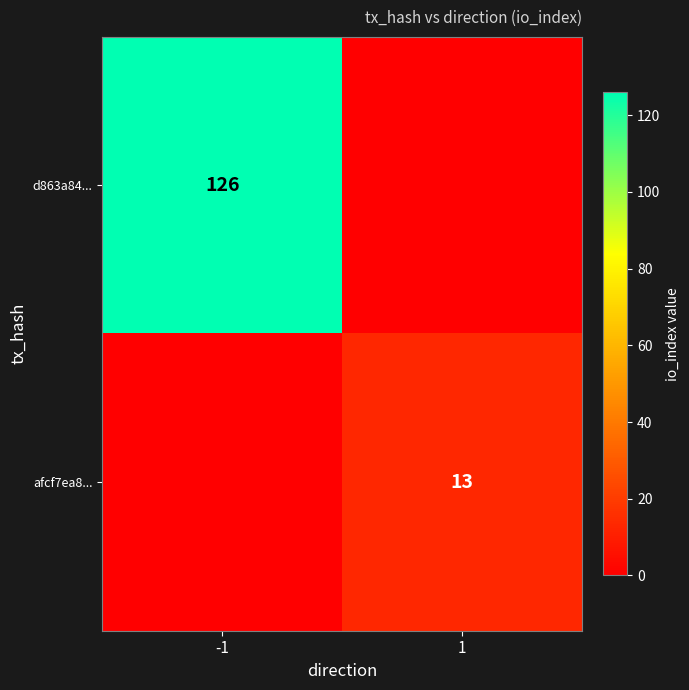

What is the sum of the afcf7ea8... values at 1 and -1?

13